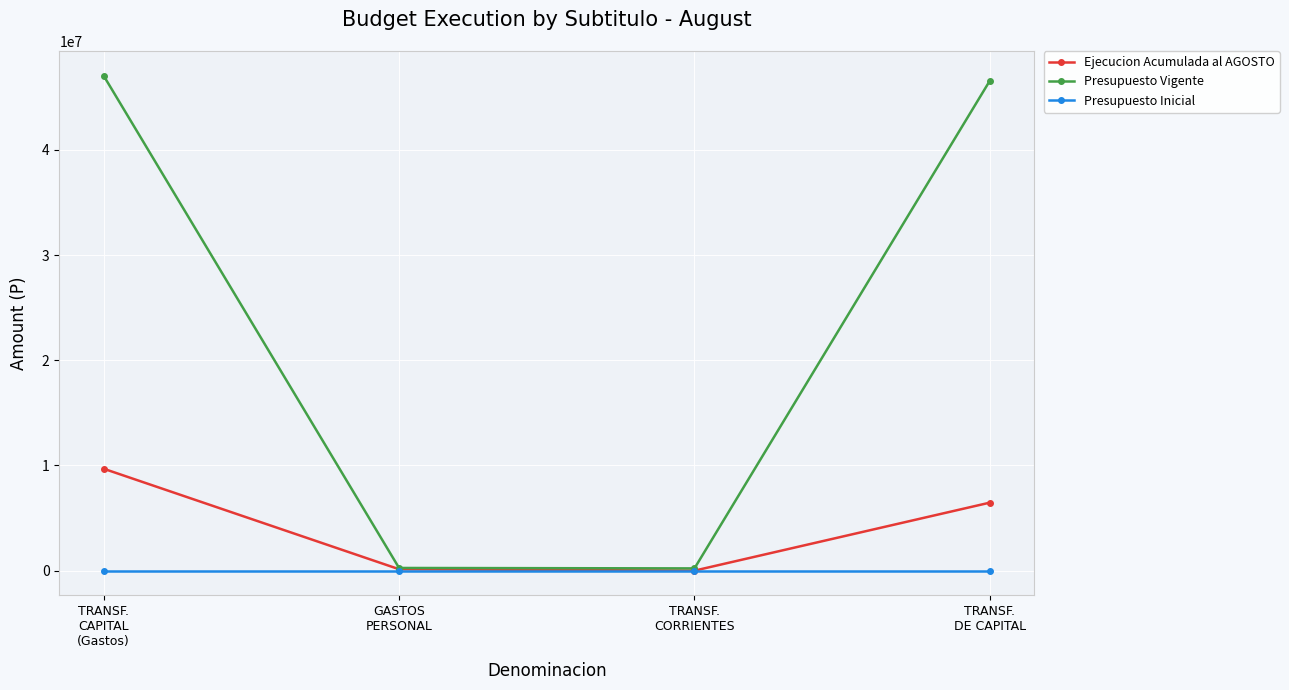

Which series has the largest total across all categories?

Presupuesto Vigente